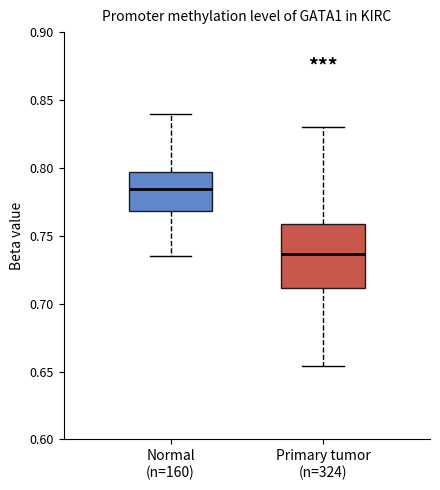

Which box is the tallest, from its lower edge to its upper edge?

Primary tumor (n=324)